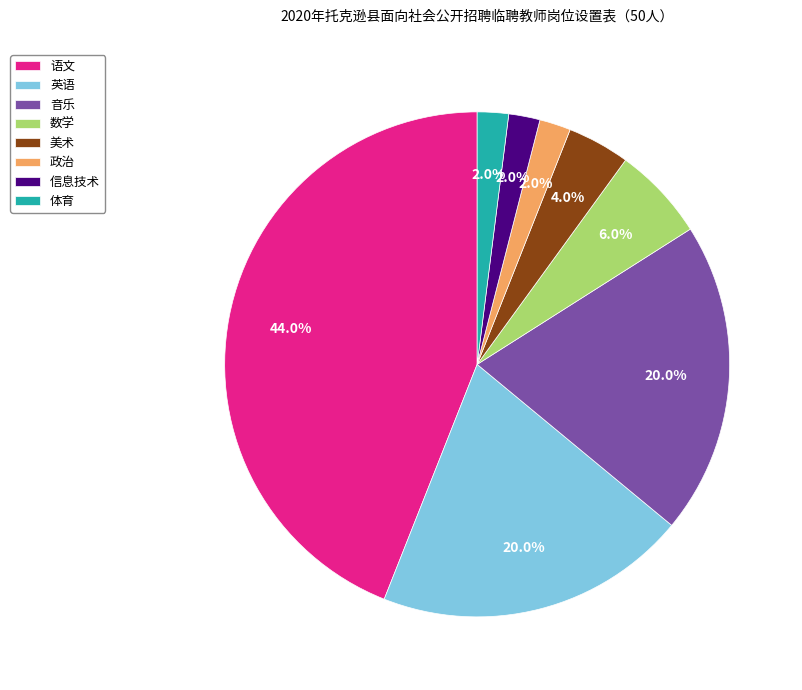

To the nearest percent, what is the combined percentage of 美术 and 英语?

24%